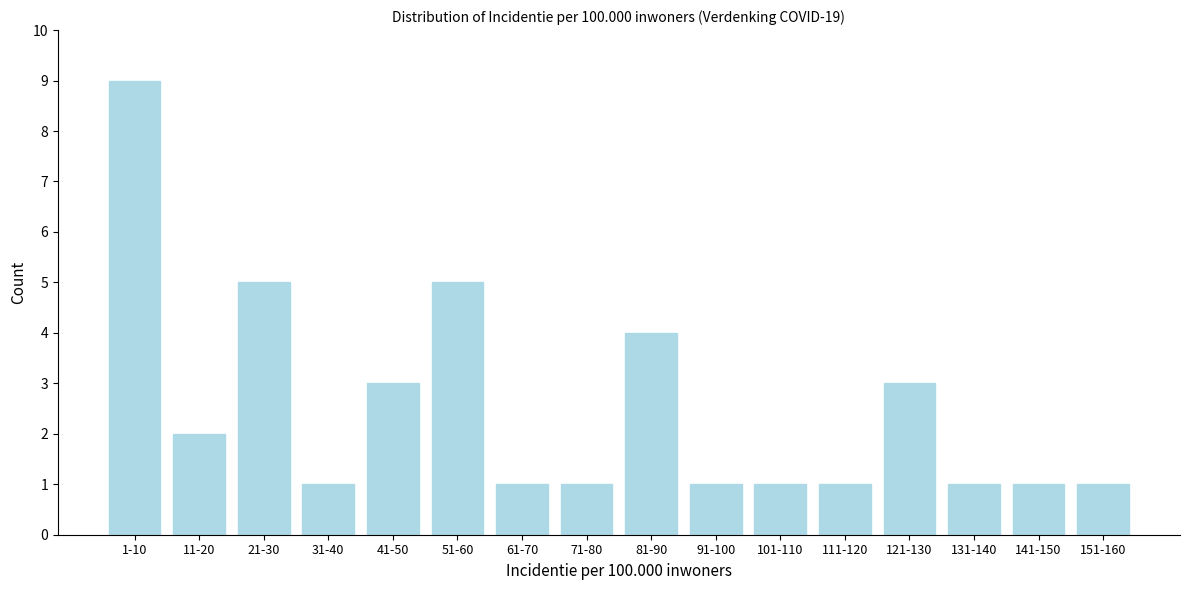

Reading left to right, what are all the values shown in this chart?

9	2	5	1	3	5	1	1	4	1	1	1	3	1	1	1